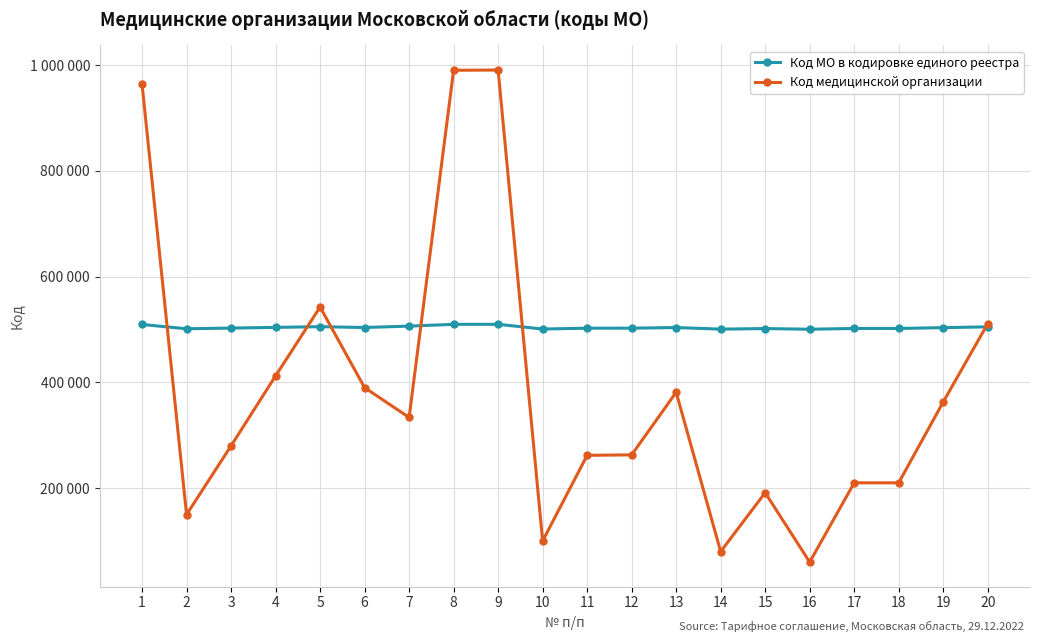

Does the chart have visible grid lines?

Yes